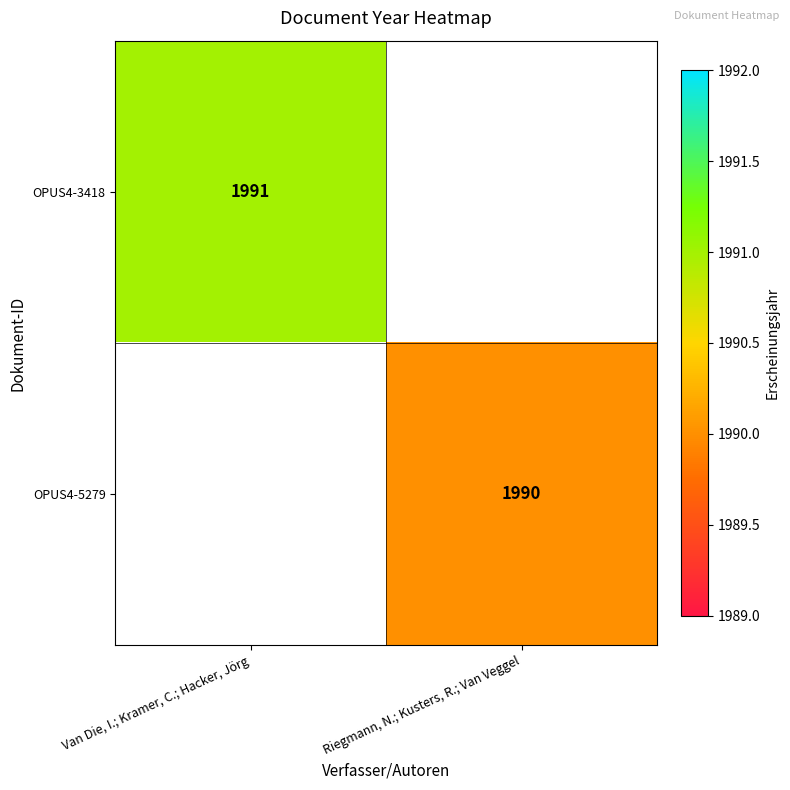

Is it true that OPUS4-5279 equals 697.1 at Riegmann, N.; Kusters, R.; Van Veggel?

False